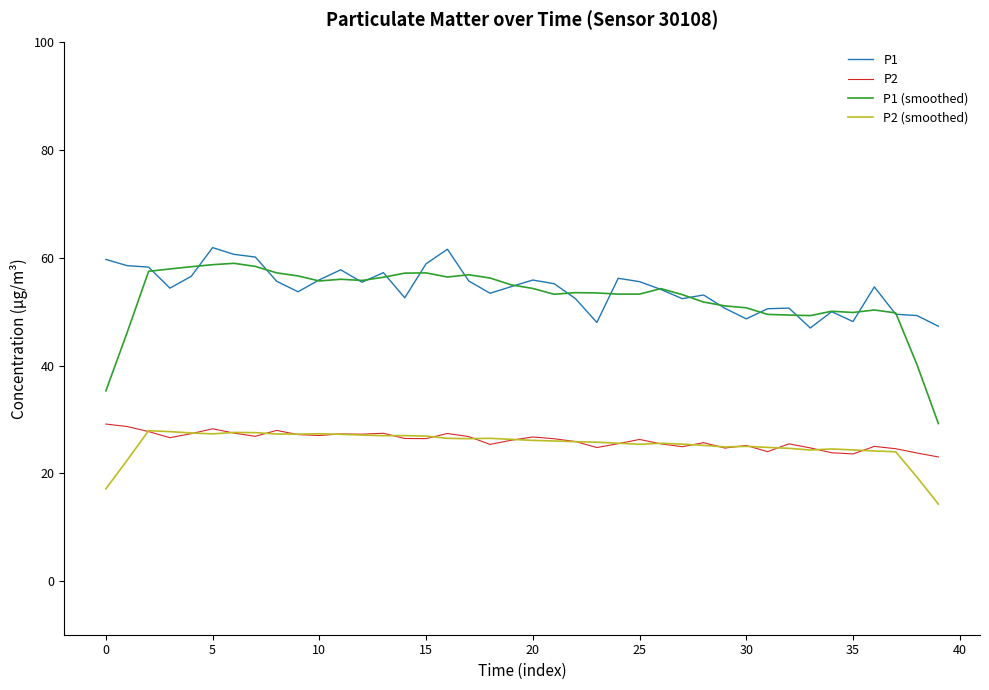

True or false: P2 and P1 cross at least once.

False